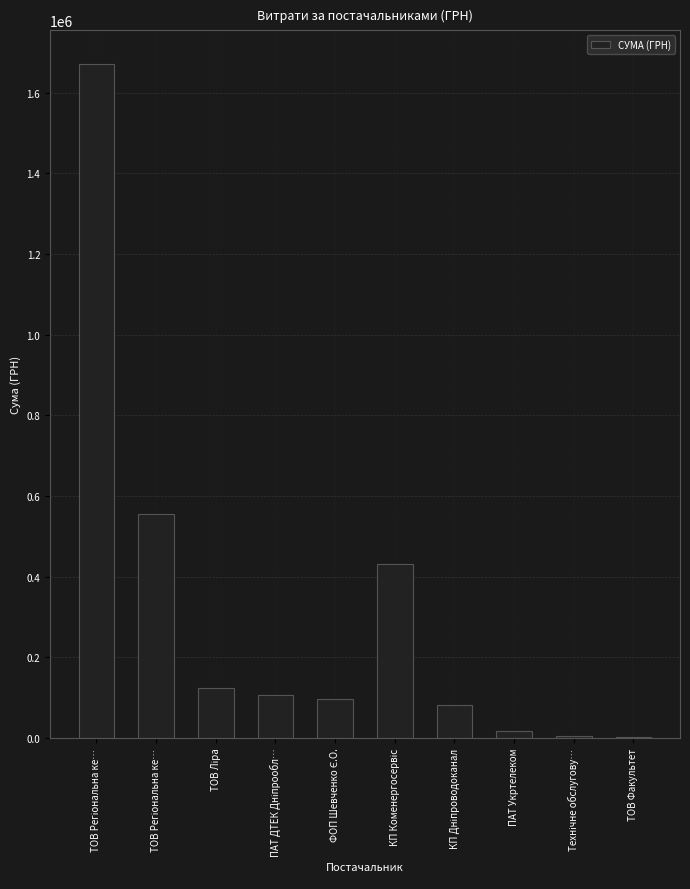

How many series are shown in this chart?

1